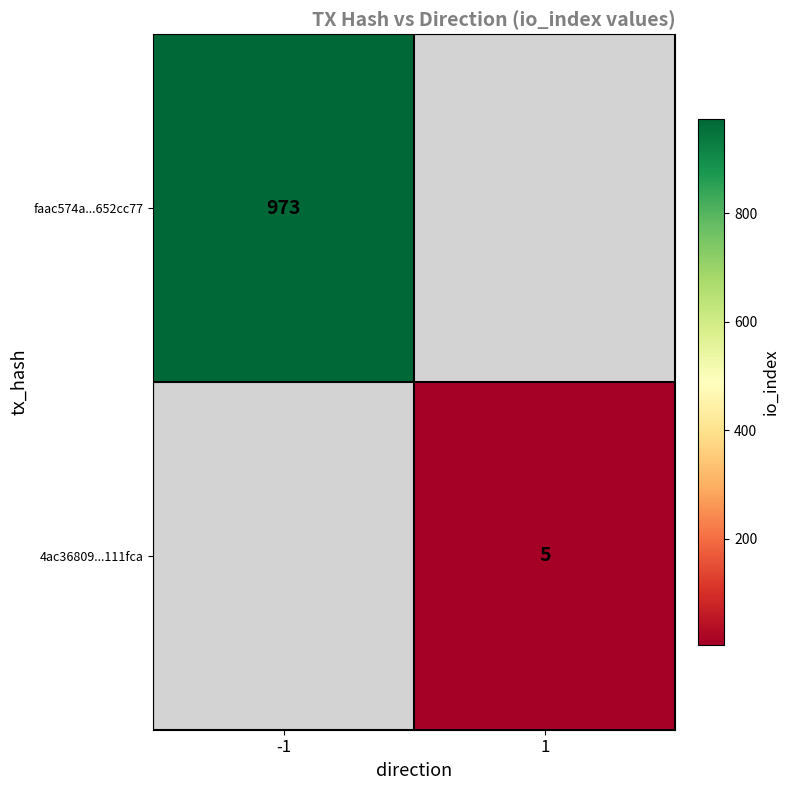

True or false: 4ac36809...111fca has a value of 5 at 1.

True